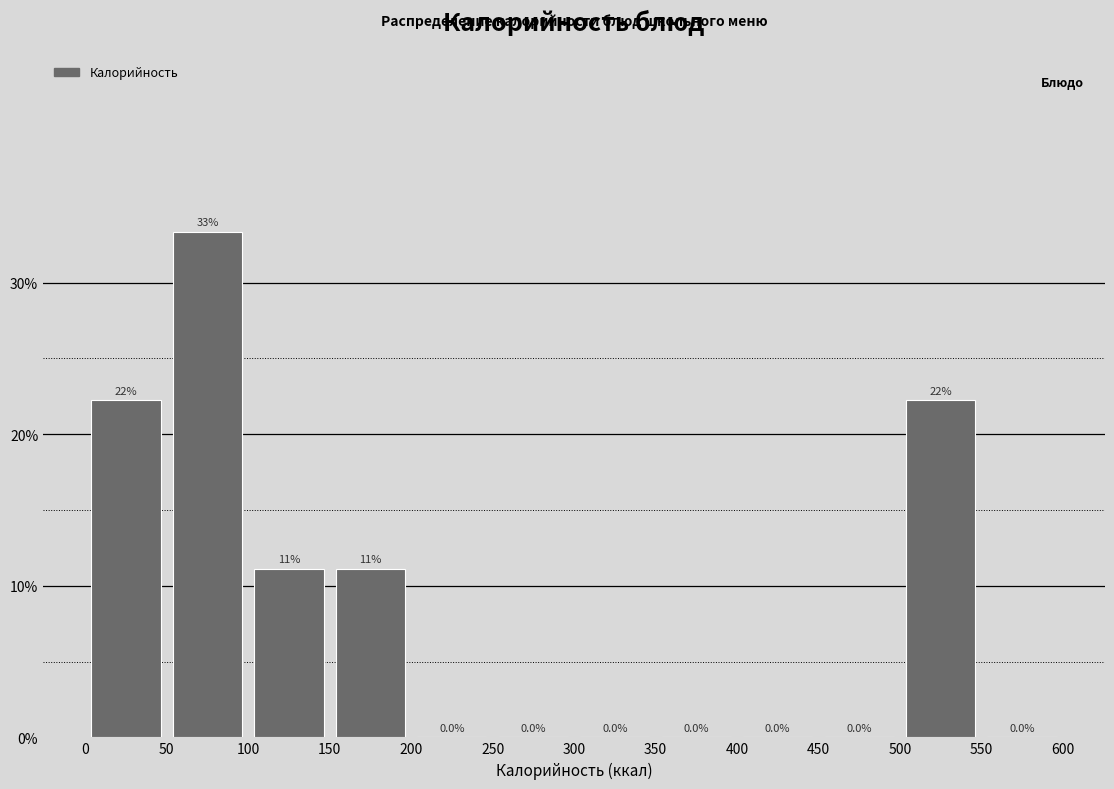

Over which range of the x-axis is the bar tallest?

50 to 100